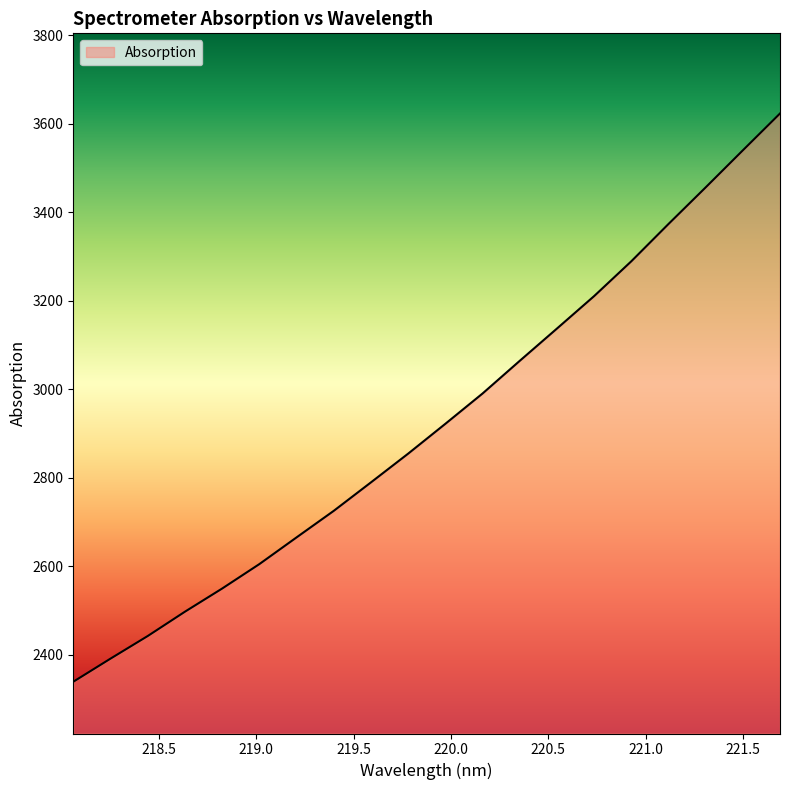

What is the maximum value shown in the chart?

3623.7